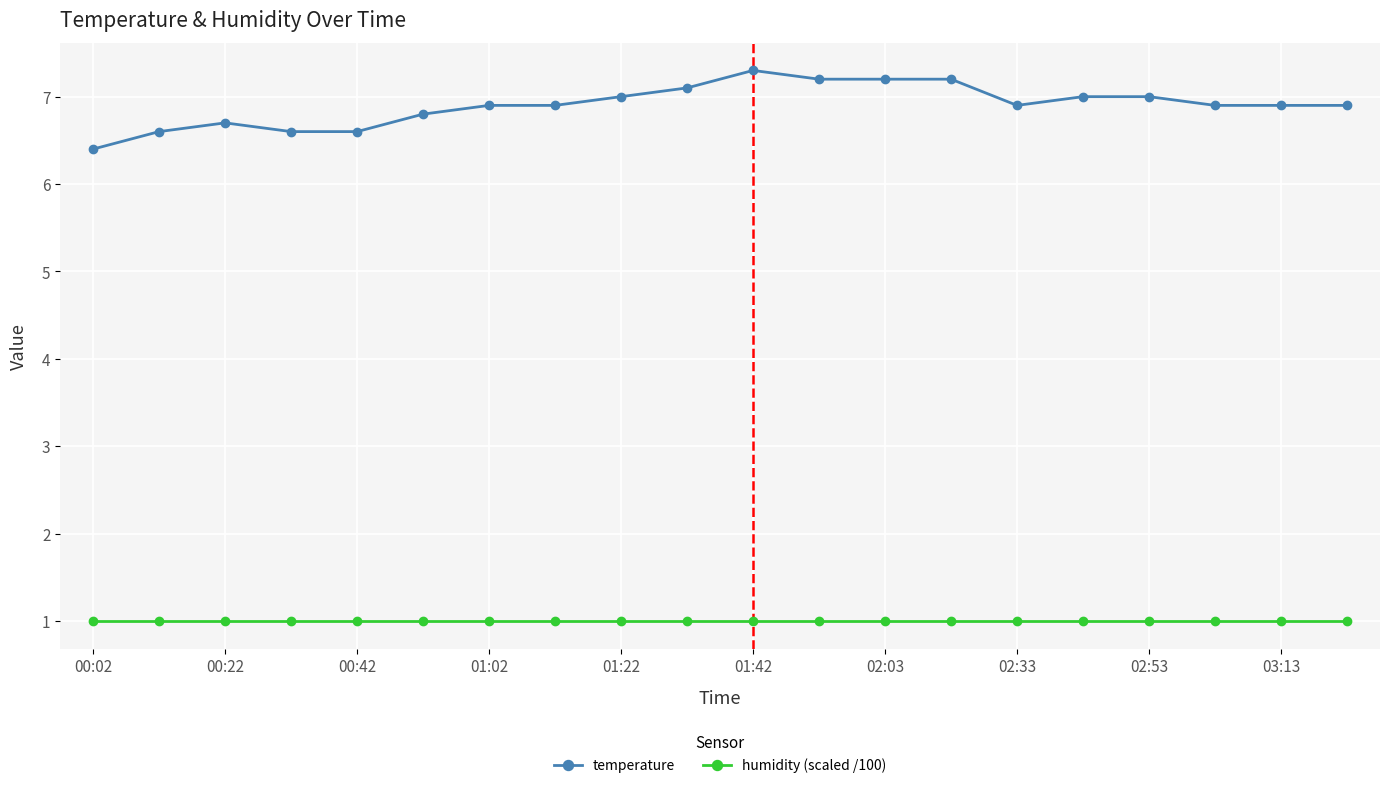

Which series has the largest total across all categories?

temperature